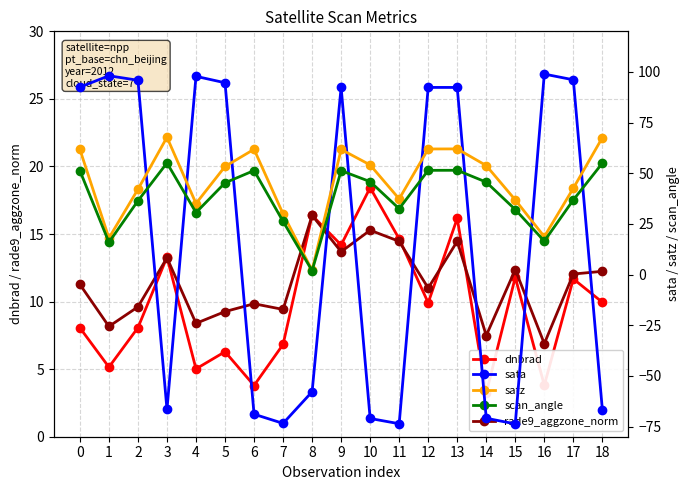

Is the value of sata at 5 greater than the value of satz at 17?

Yes